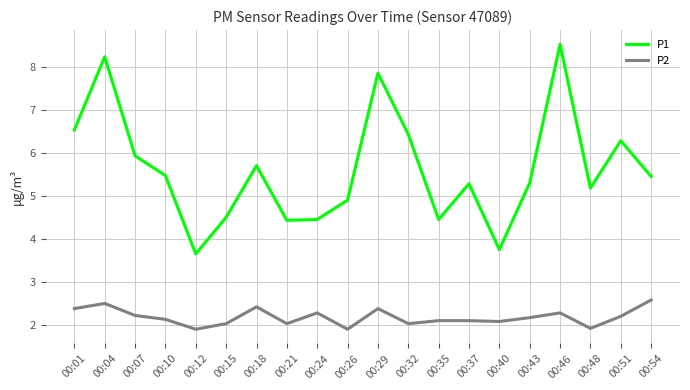

What is the maximum value for P1?

8.5